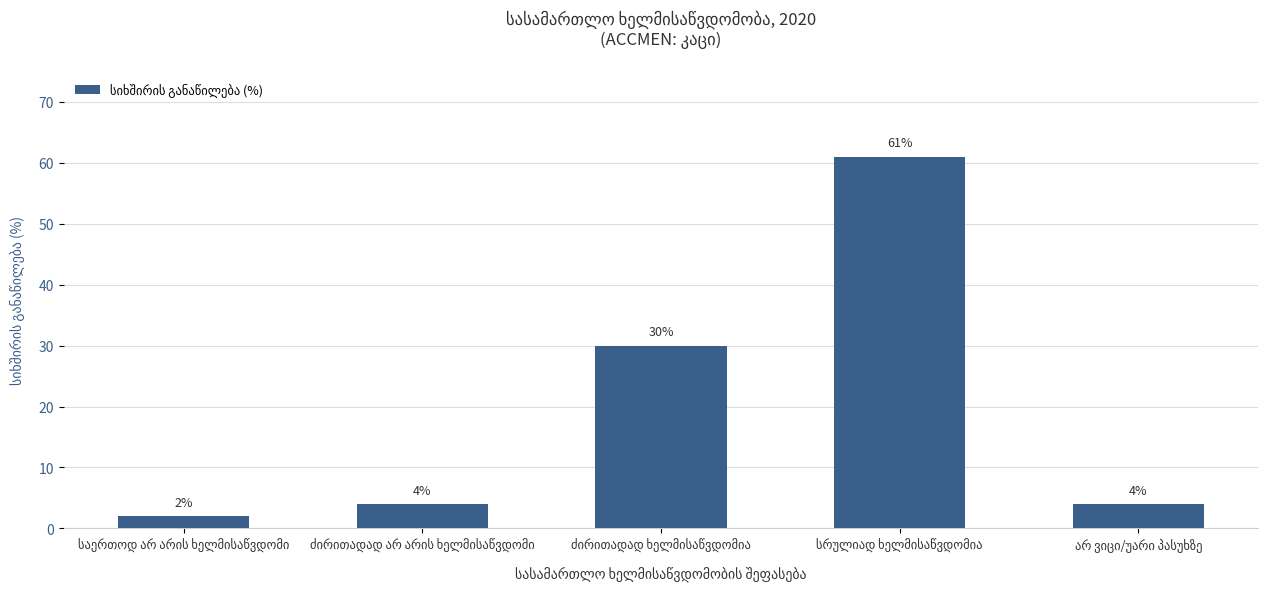

What is the difference between the second highest and second lowest values?

26